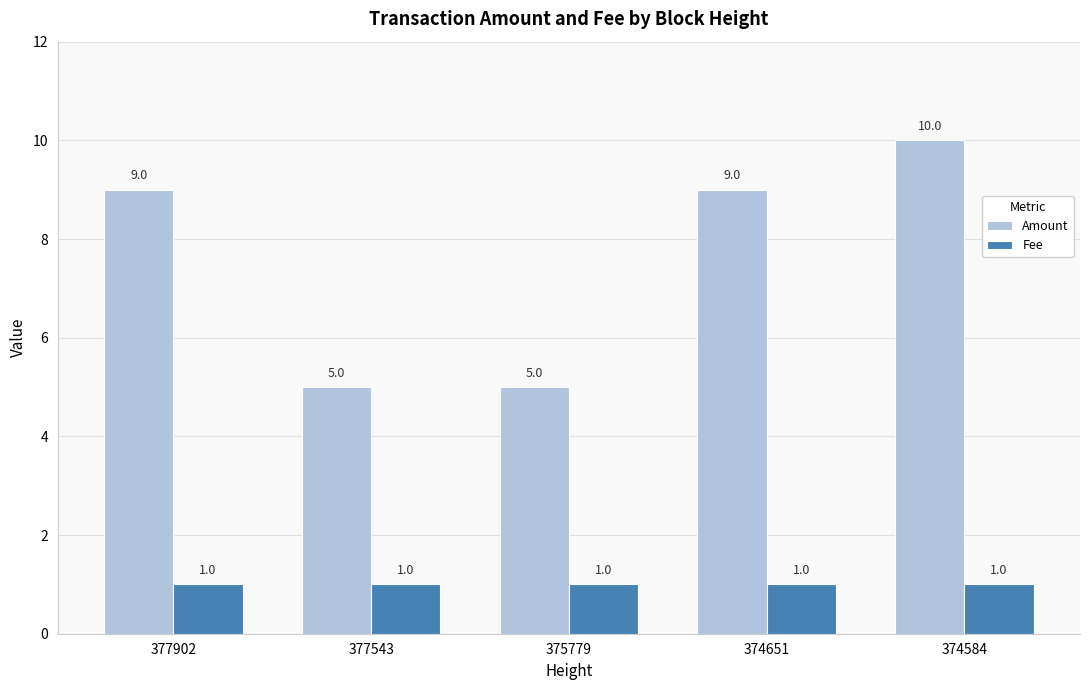

Rank the series at 375779 from lowest to highest value.

Fee, Amount